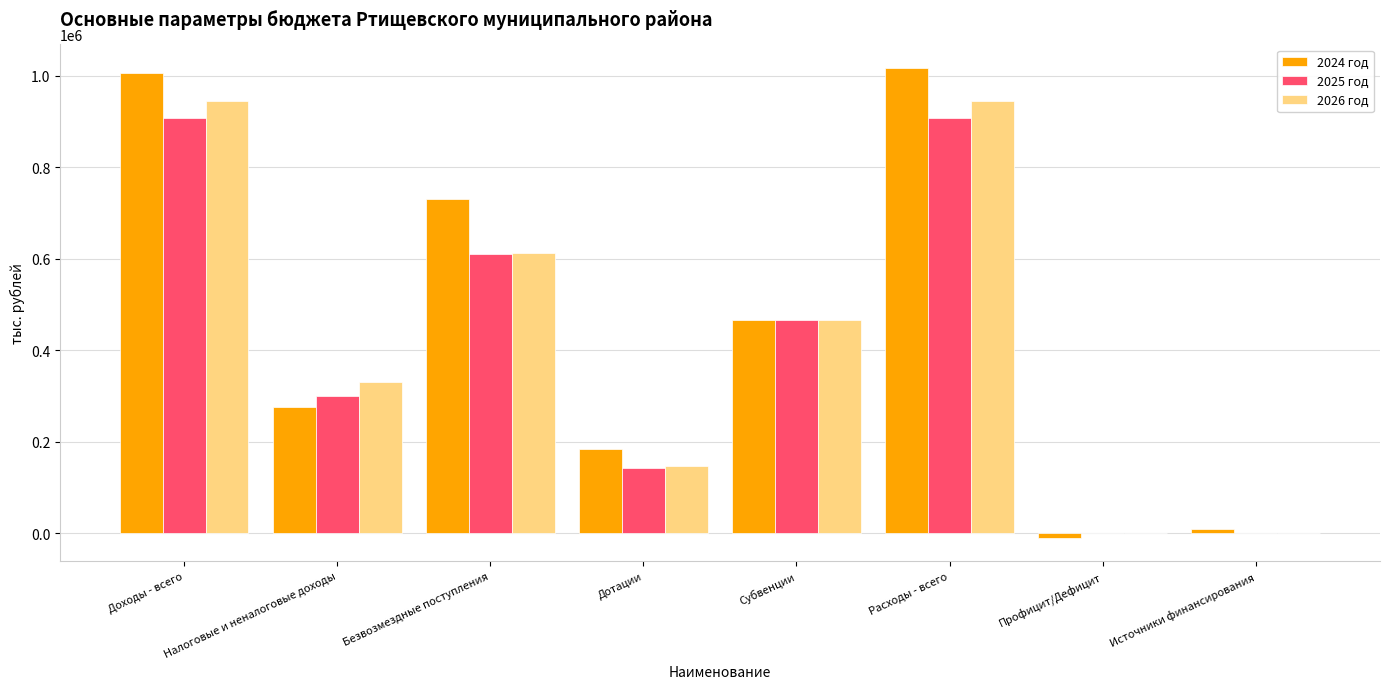

What is the sum of all 2025 год values?

3331959.3